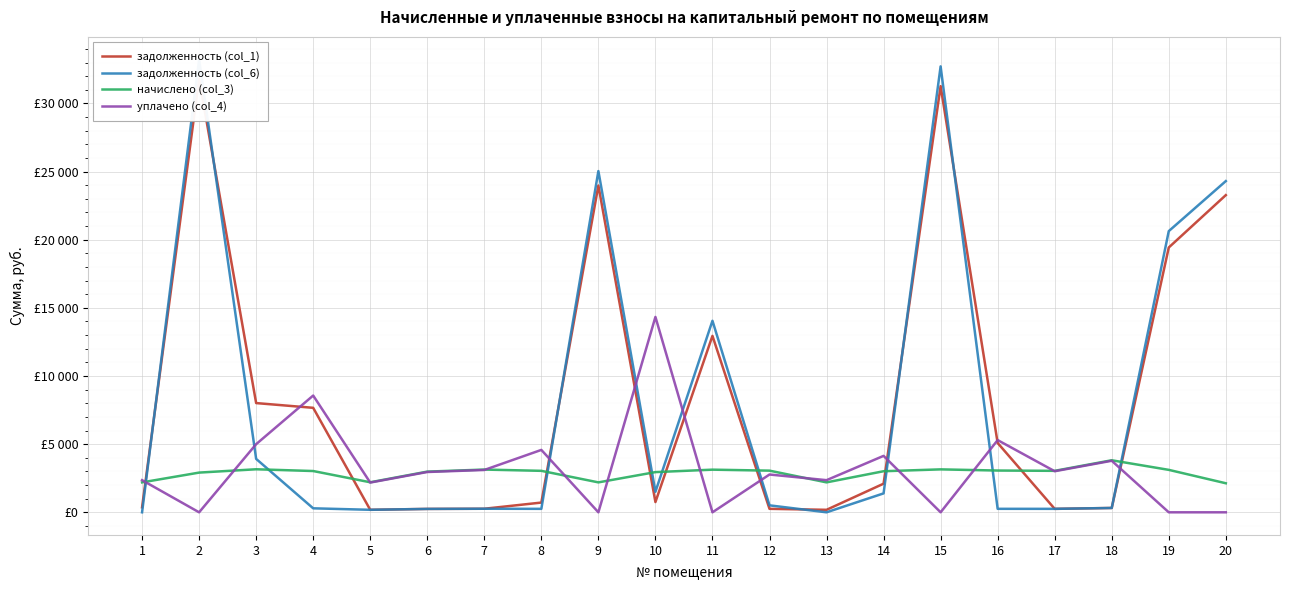

How many data points in начислено (col_3) are less than 3042?

10